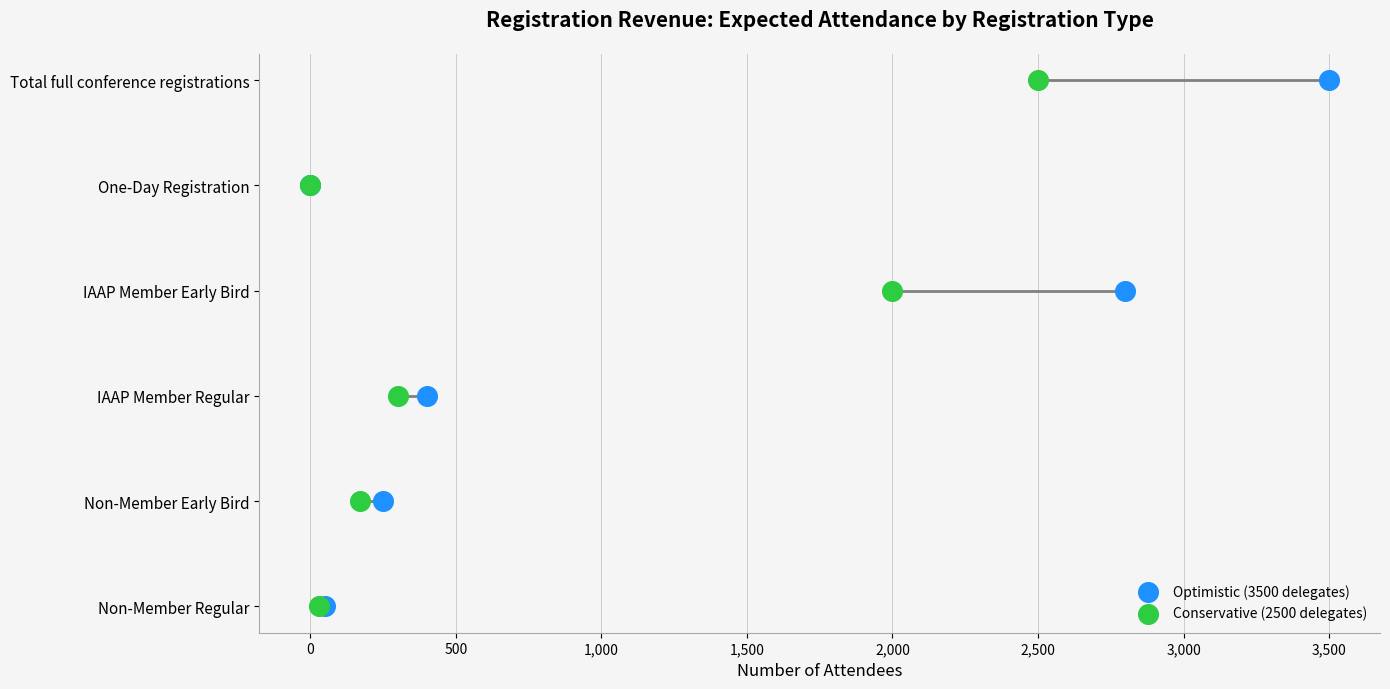

Which series contains the highest Y value?

Optimistic (3500 delegates)